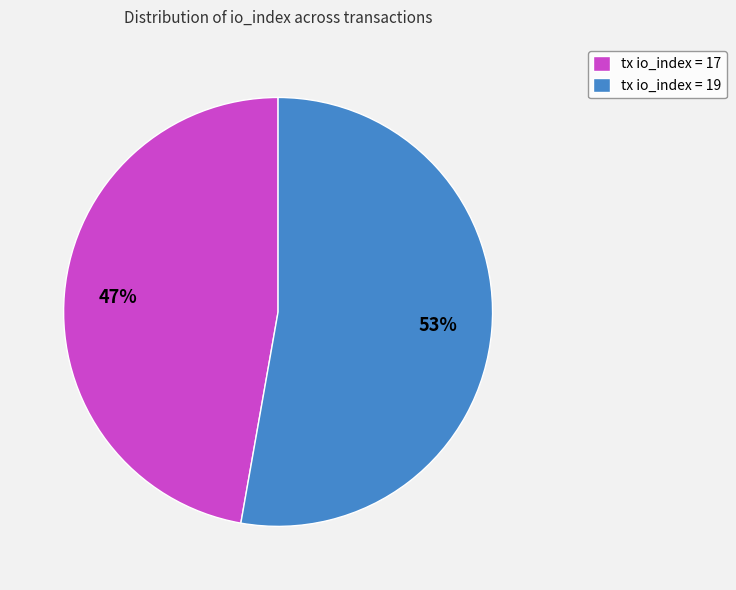

Is it true that tx io_index = 17 is 33% of the pie?

False